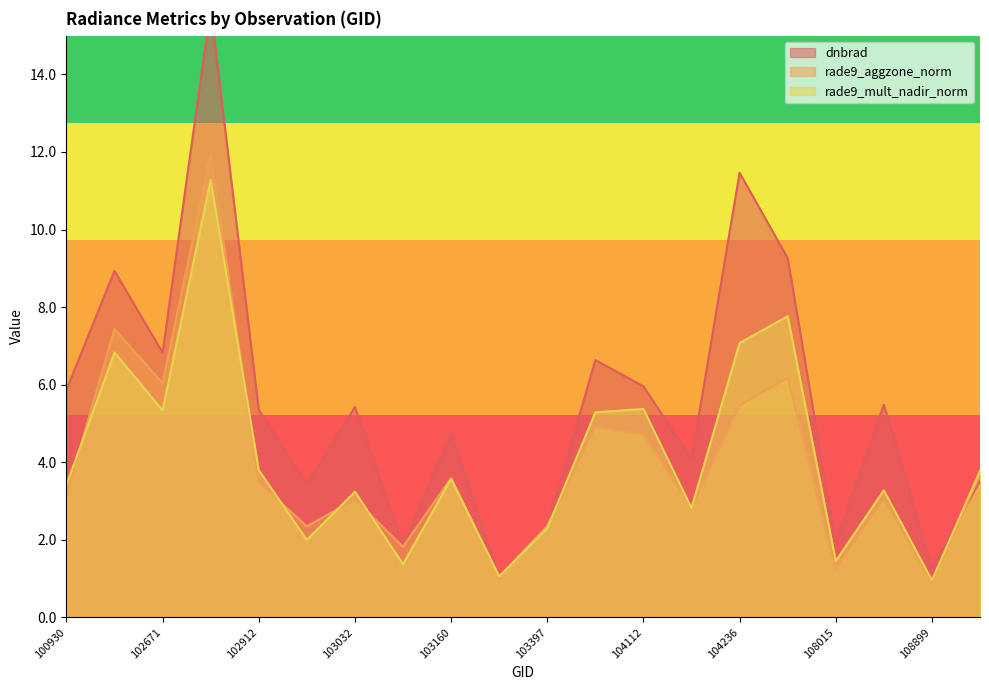

True or false: rade9_aggzone_norm has a value of 6.2 at 102912.

False